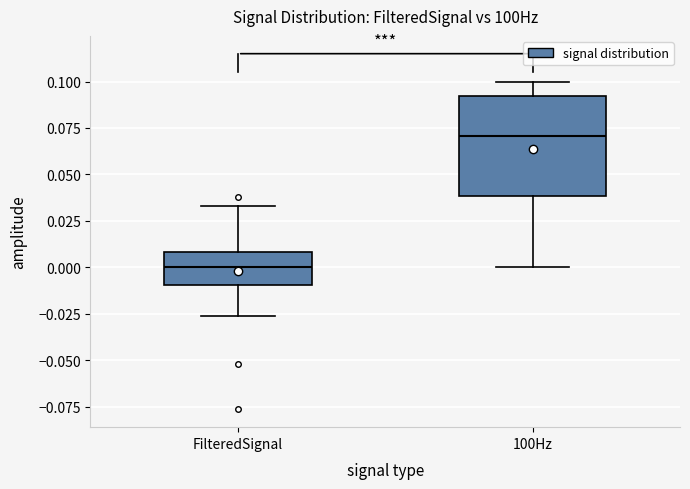

Which box's median line is the lowest?

FilteredSignal